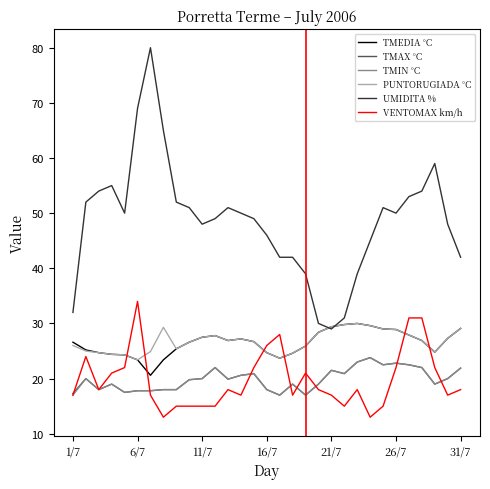

Does the chart have visible grid lines?

No